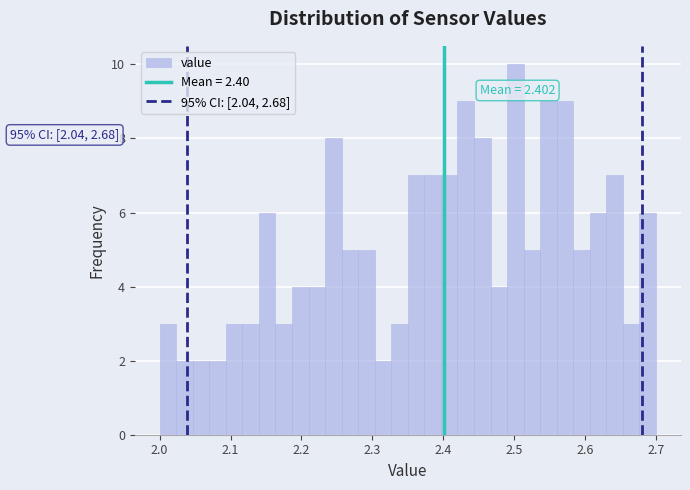

Read against the x-axis, roughly where is the centre of the tallest bar?

2.50